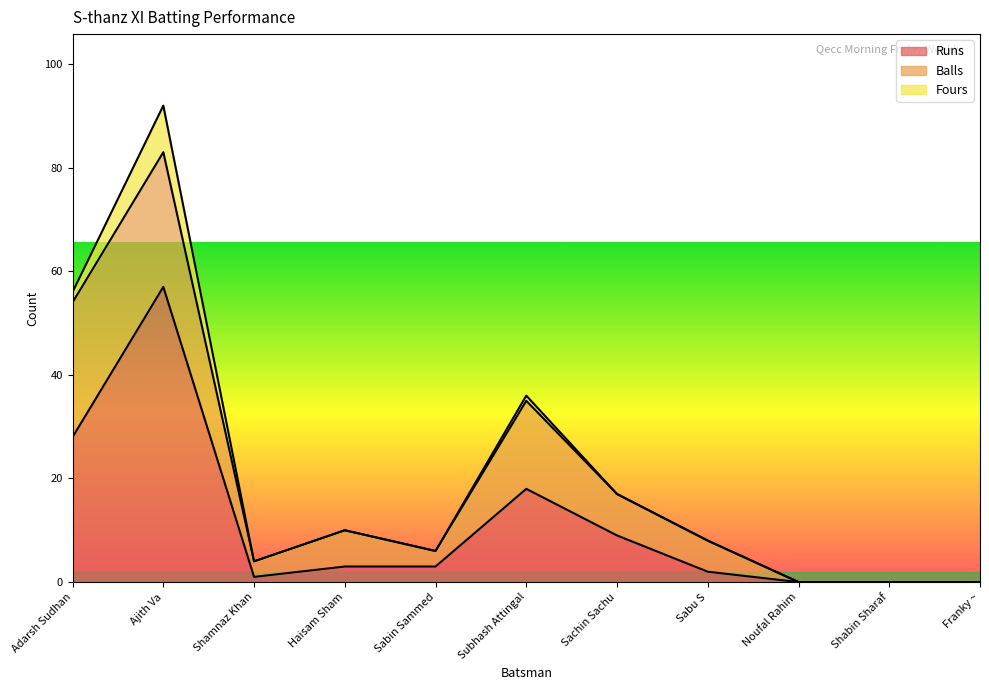

True or false: Runs and Fours intersect in this chart.

False